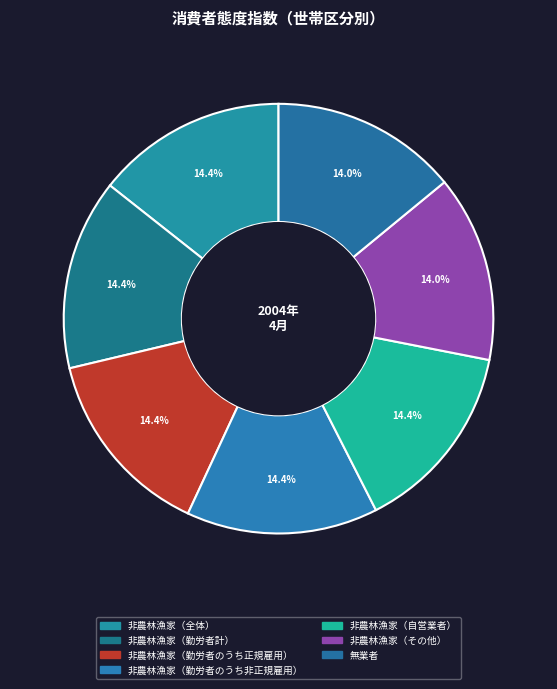

Is it true that 非農林漁家（勤労者のうち正規雇用） is 14% of the pie?

True